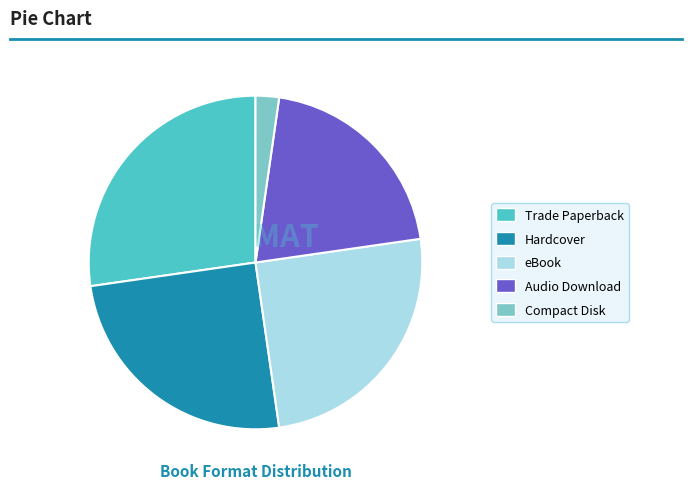

What is the ratio of the value at eBook to the value at Compact Disk?

11.0